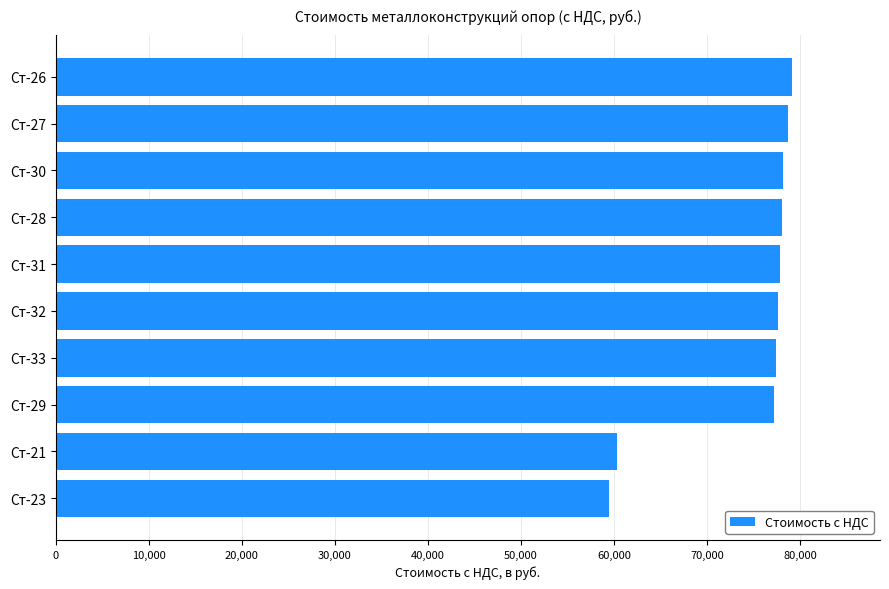

Where is the data nearest to the value 69270?

Ст-29